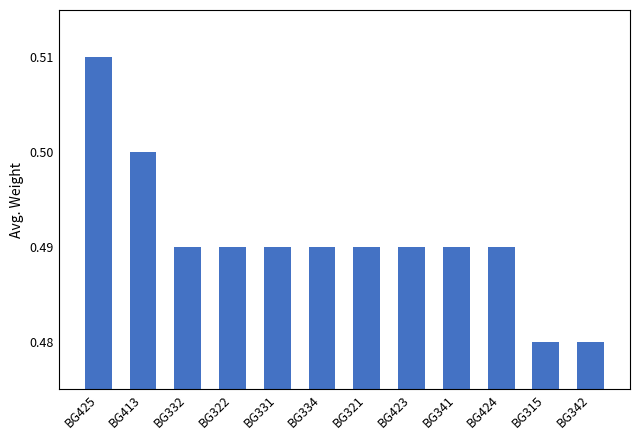

Is it true that the value at BG425 is 0.5?

True